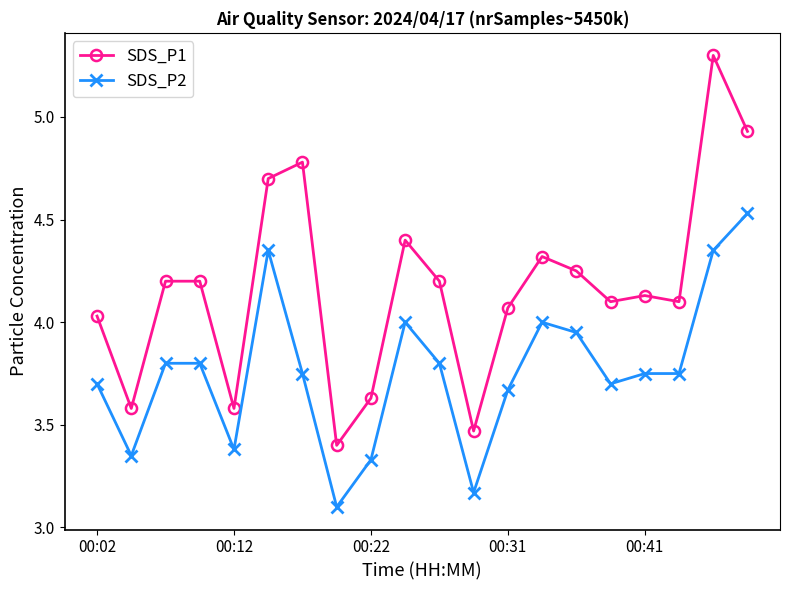

Count the number of data series in this chart.

2